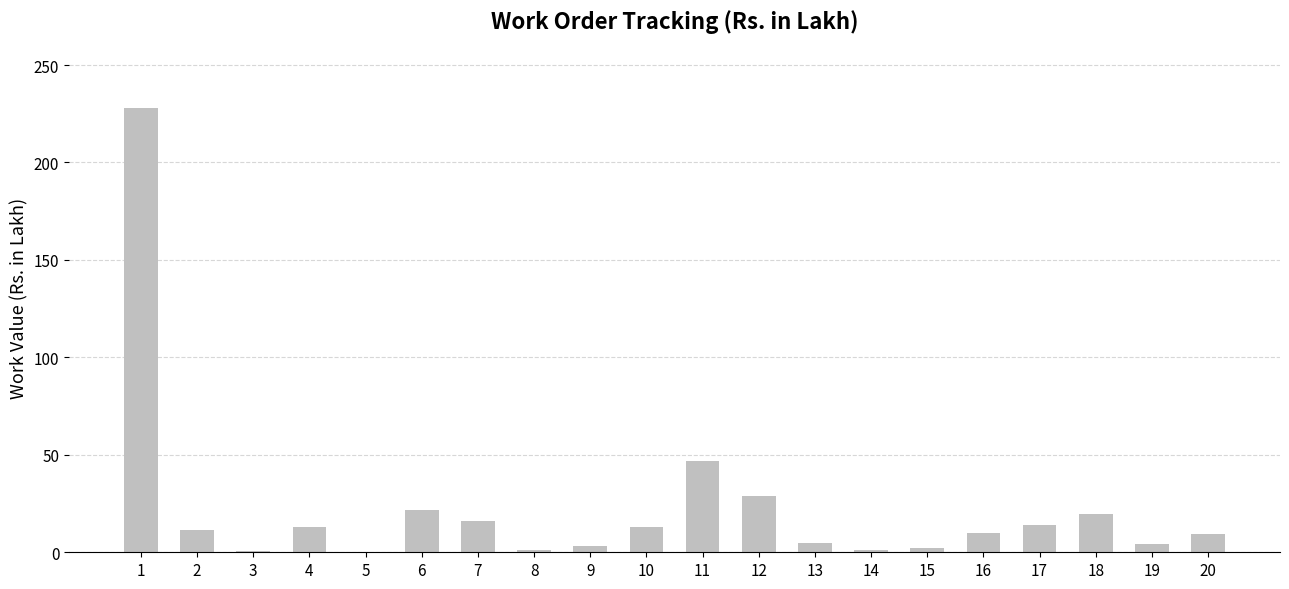

What is the maximum value shown in the chart?

227.8